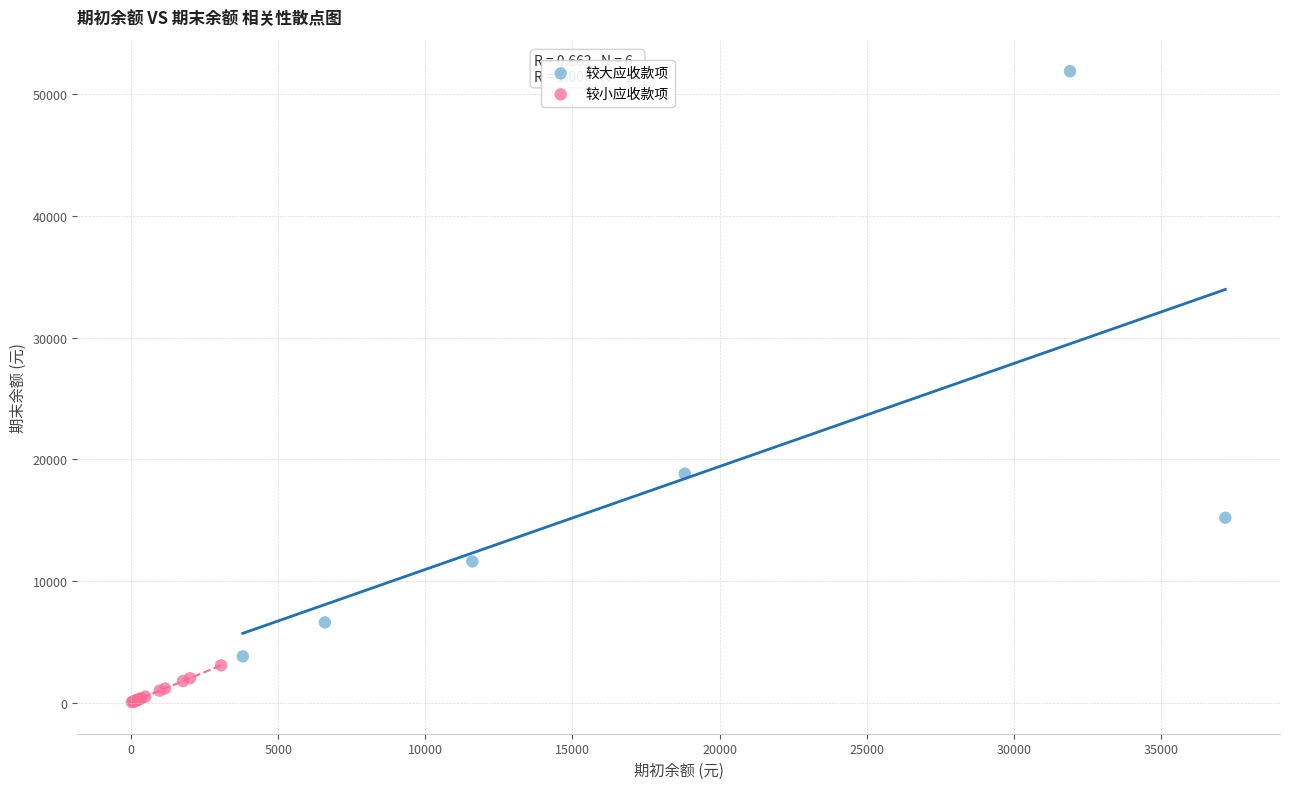

Which series contains the lowest Y value?

较小应收款项